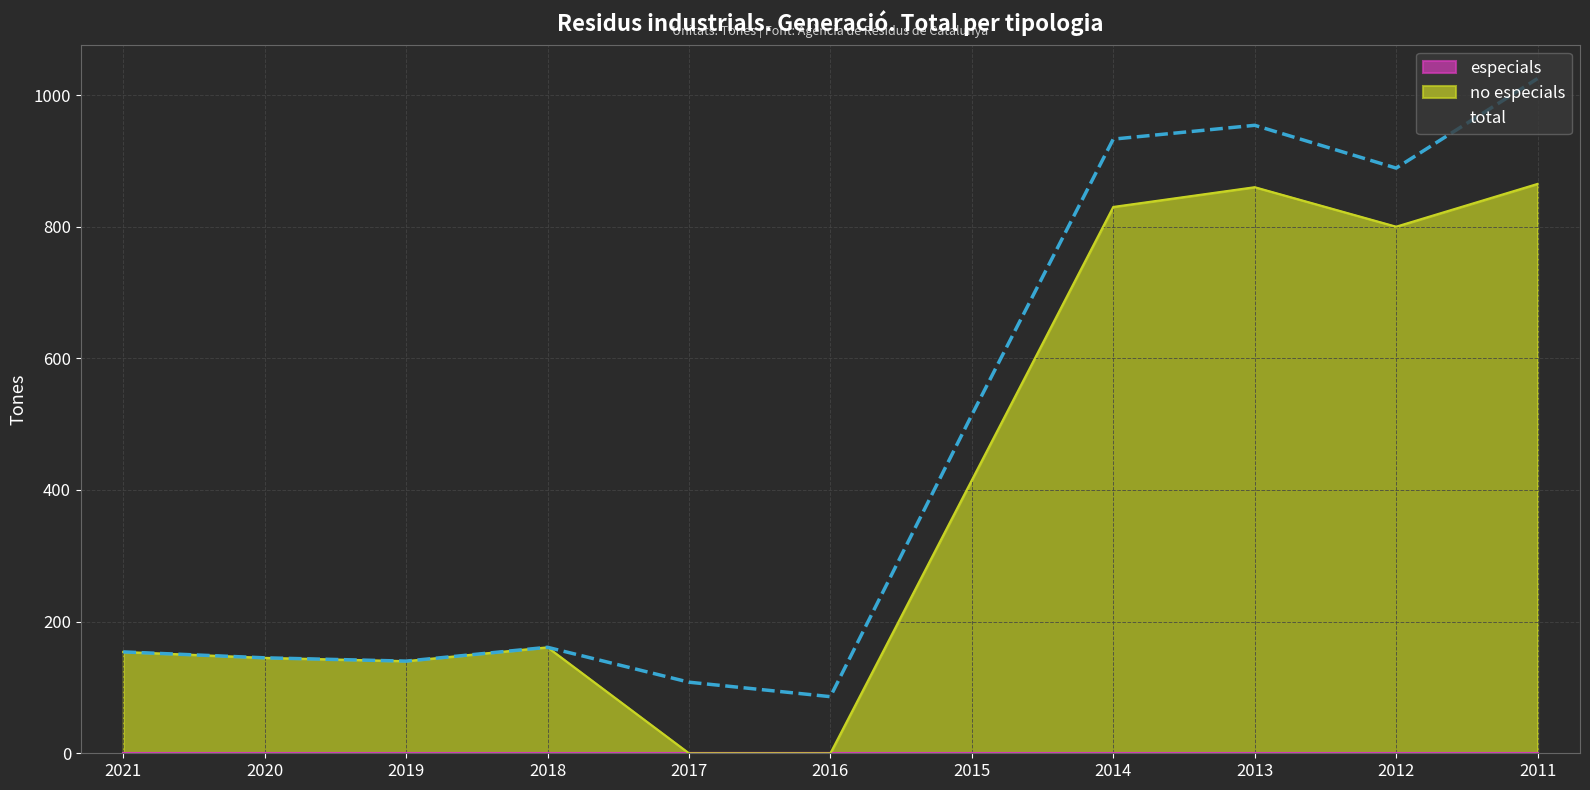

Reading left to right, extract all data points from this chart.

no especials: 154	145	140	161	0	0	415	830	860	800	865
total: 154	145	140	161	108	86	514	933	954	889	1025